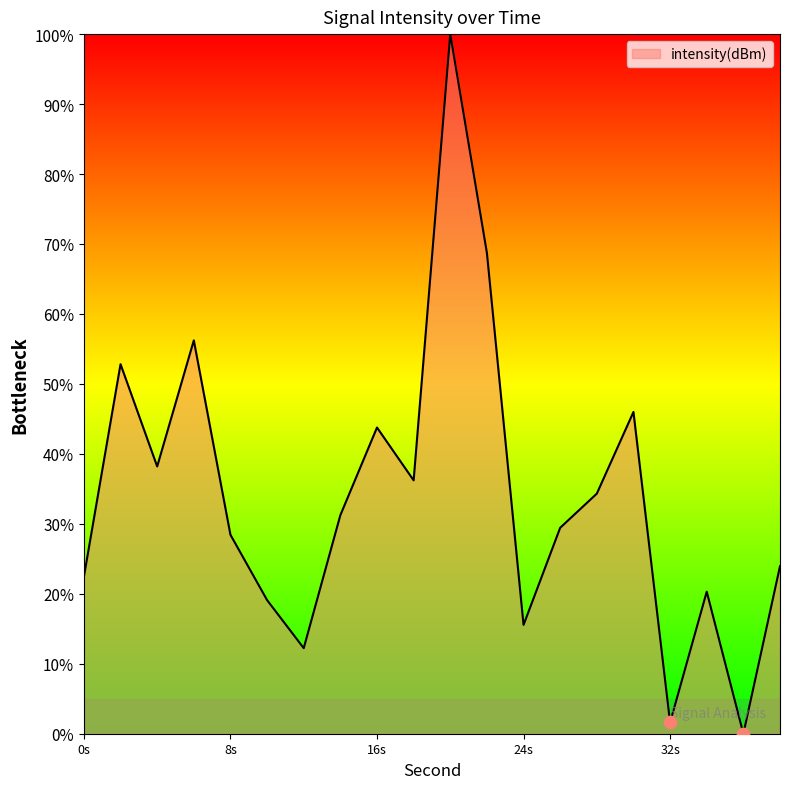

What is the maximum value shown in the chart?

100.0